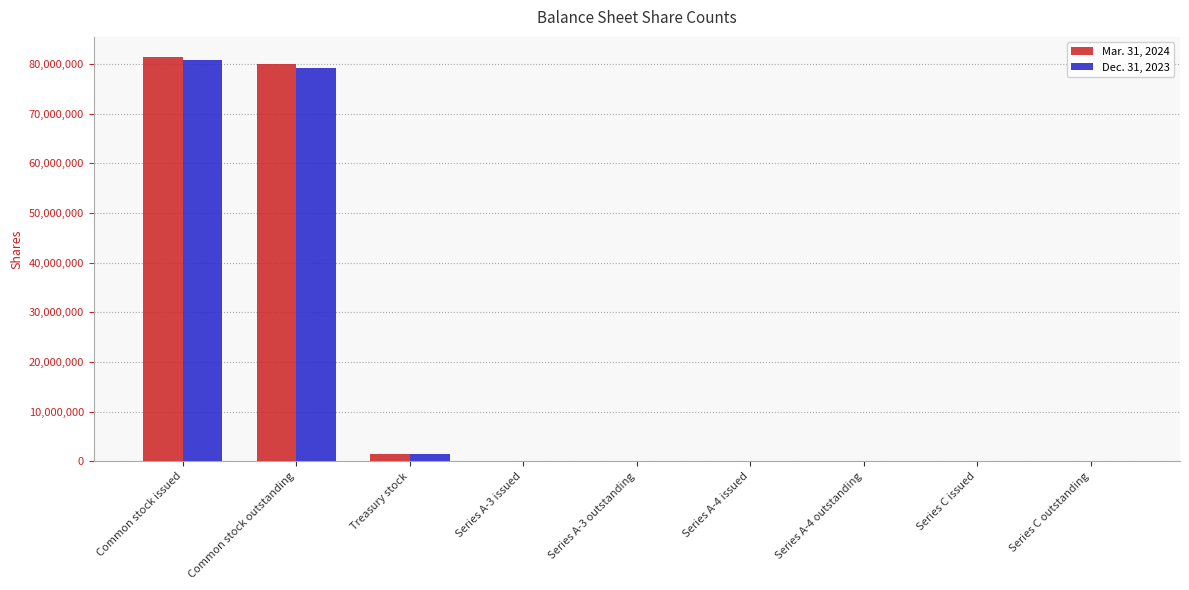

Is the value of Dec. 31, 2023 at Common stock issued greater than the value of Mar. 31, 2024 at Treasury stock?

Yes